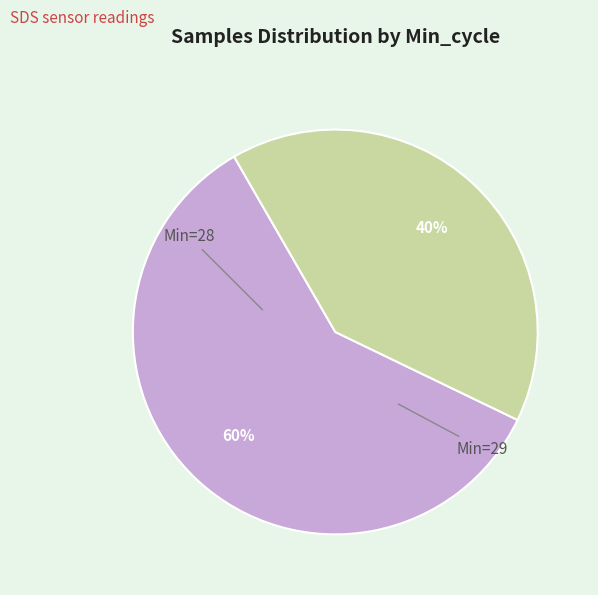

Does any single category account for the majority?

Yes